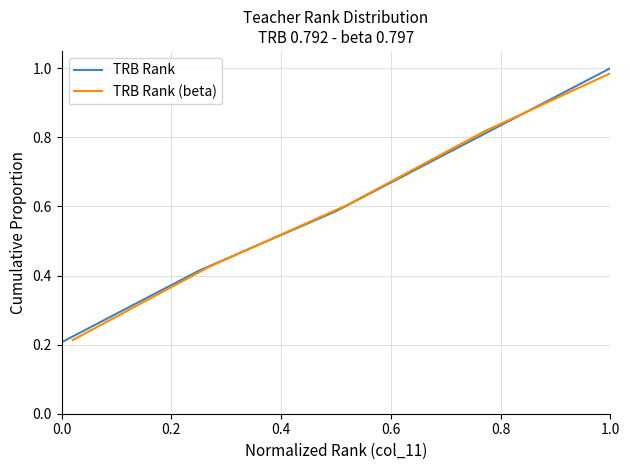

Which series has the largest range (max minus min)?

TRB Rank